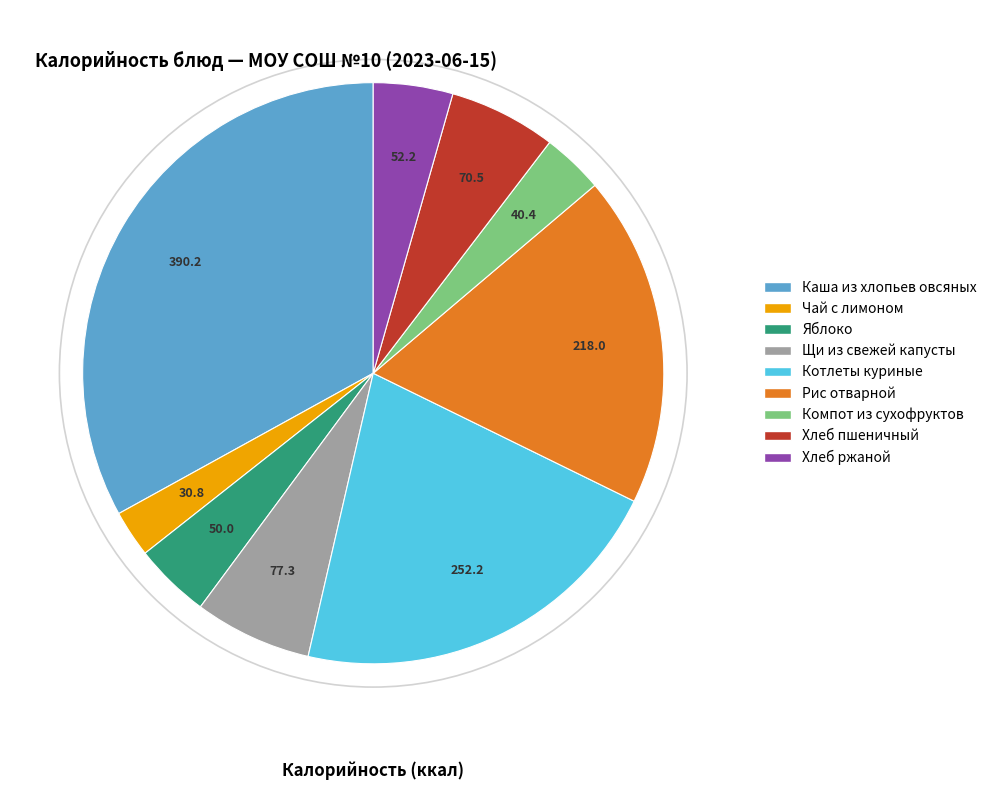

The Хлеб ржаной slice represents 4% of the pie. True or false?

True